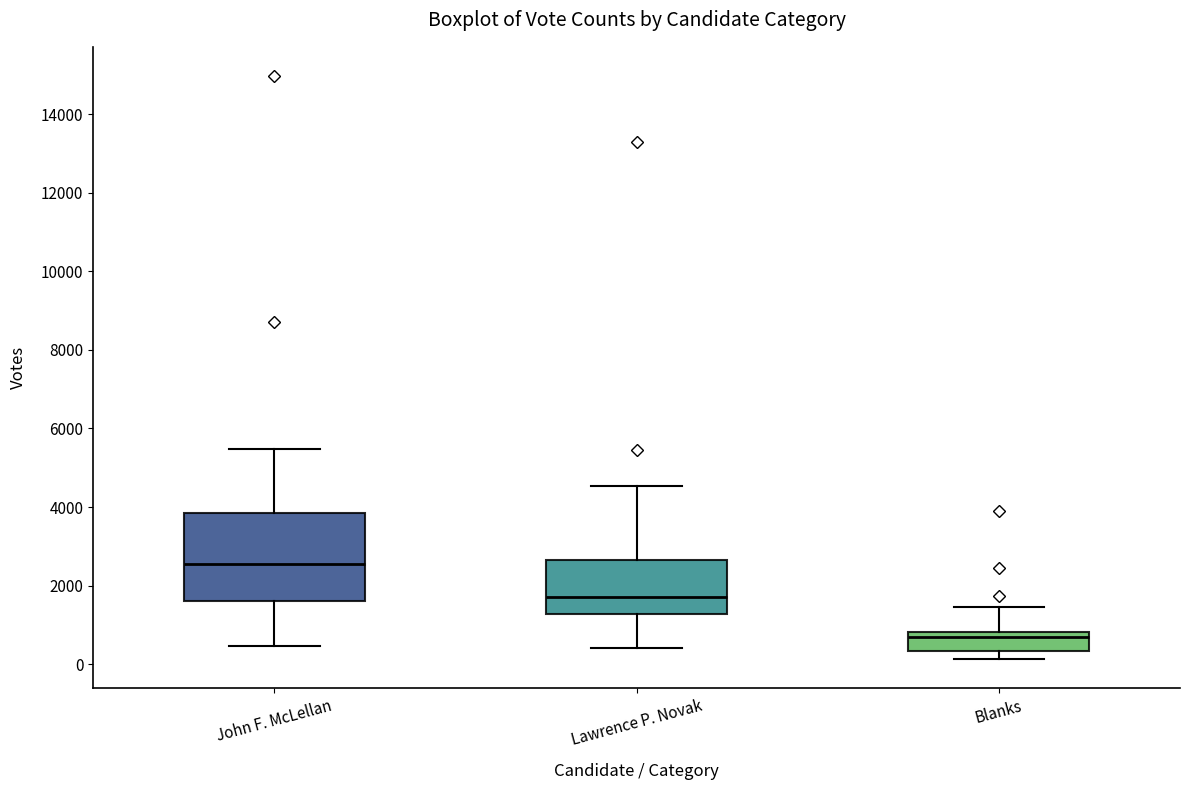

Which box has the highest median line?

John F. McLellan